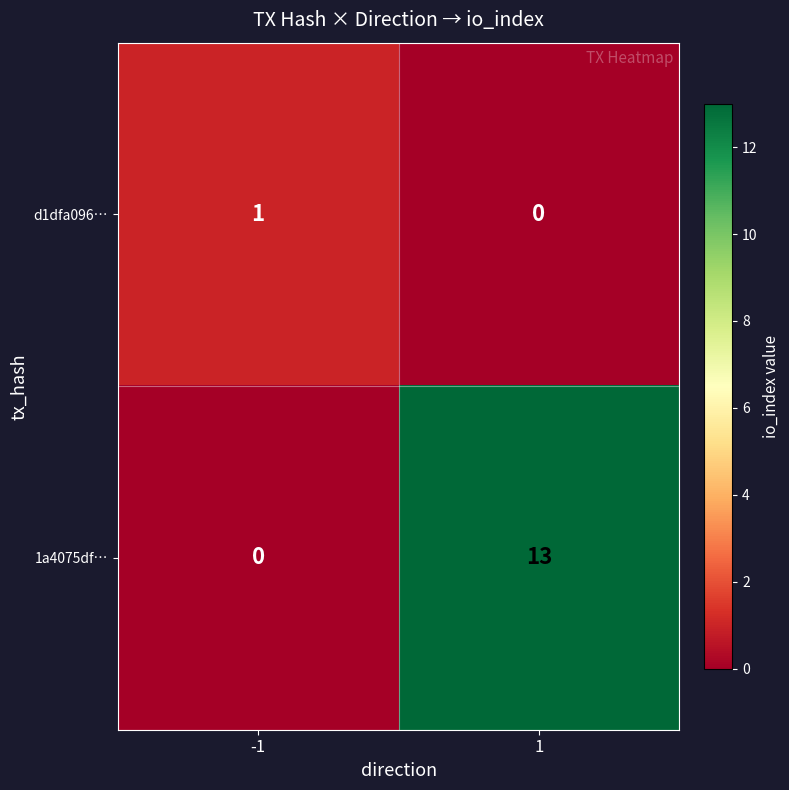

Reading left to right, what are all the values shown in this chart?

d1dfa096…: -1=1	1=0
1a4075df…: -1=0	1=13